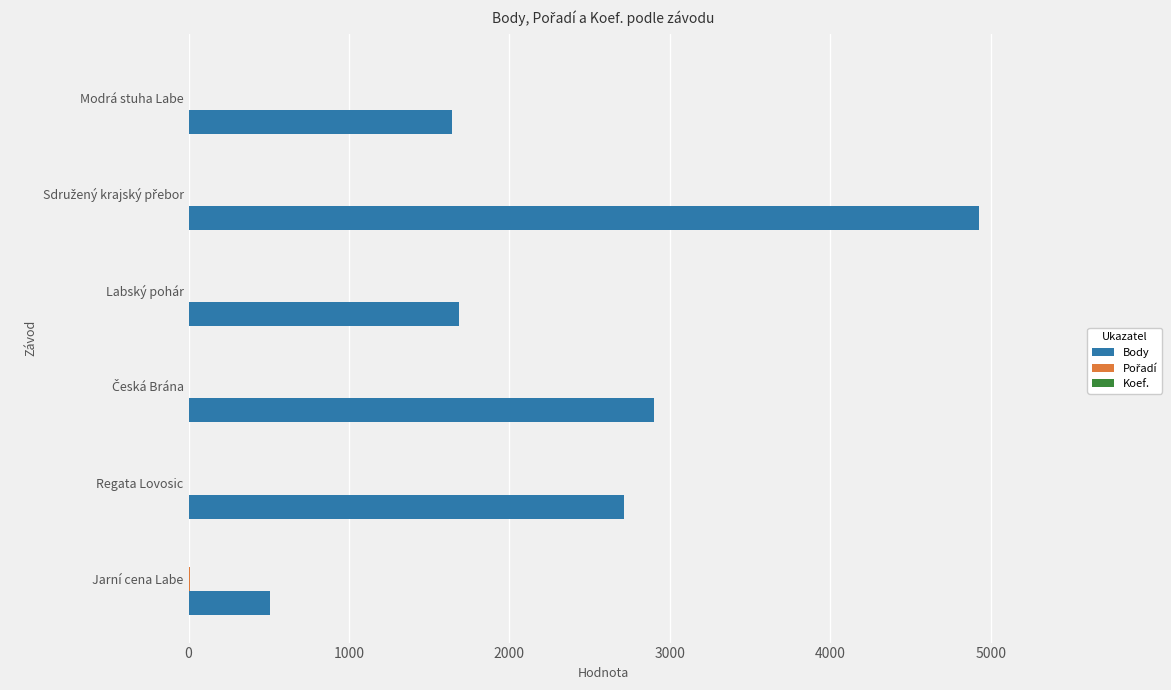

True or false: Body has a value of 1683 at Labský pohár.

True